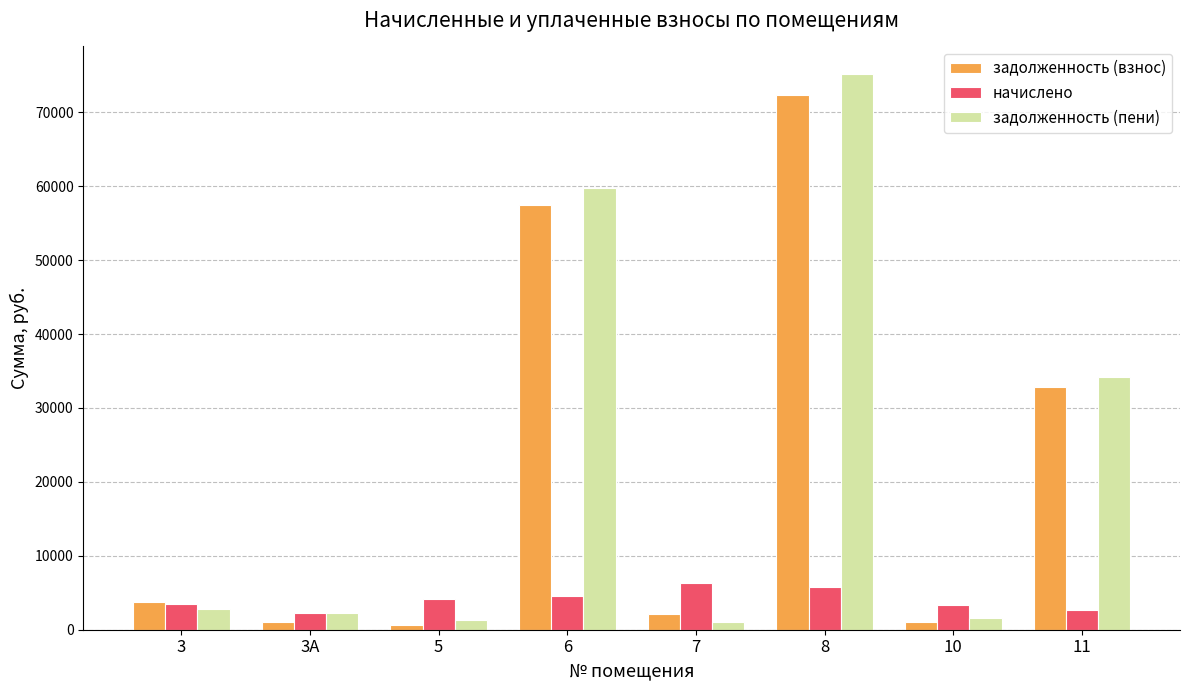

What is the difference between the maximum and minimum values in the начислено series?

4149.6